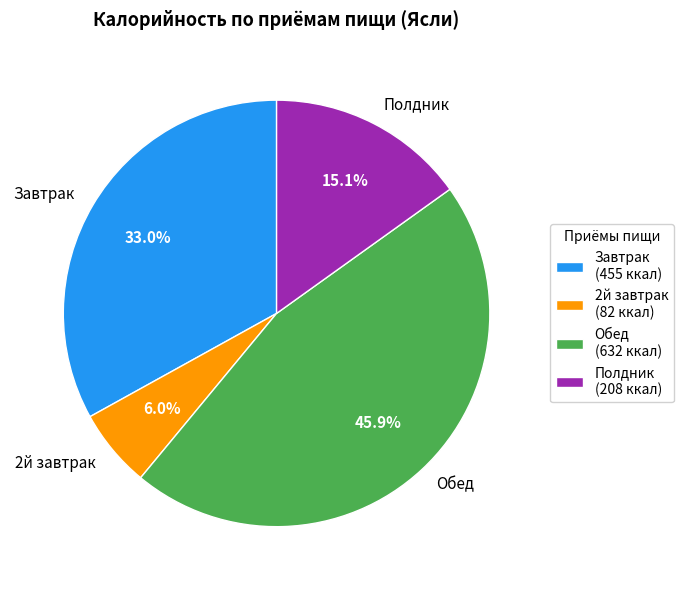

Count the number of slices in the pie.

4